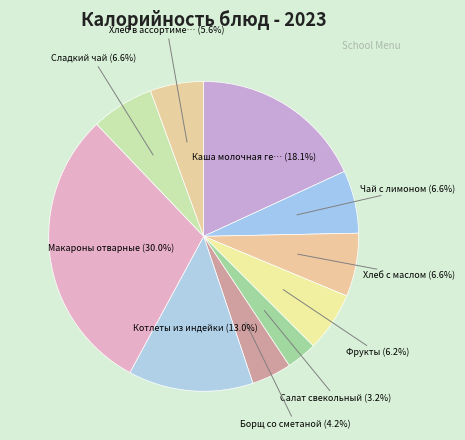

Rank the categories by value from lowest to highest.

Салат свекольный, Борщ со сметаной, Хлеб в ассортименте, Фрукты, Чай с лимоном, Сладкий чай, Хлеб с маслом, Котлеты из индейки, Каша молочная геркулес, Макароны отварные